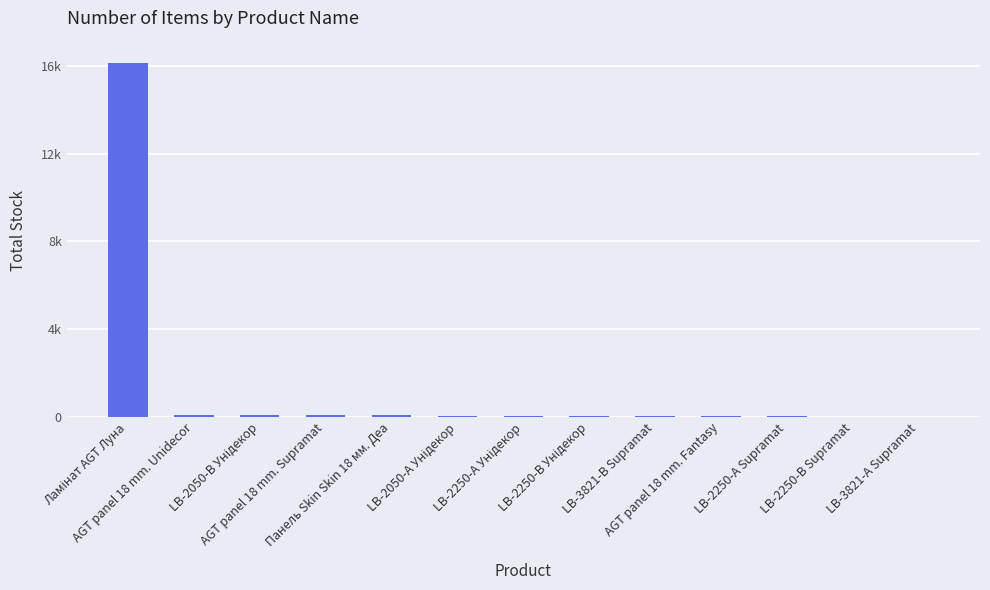

What position from the left is Ламінат AGT Луна?

1